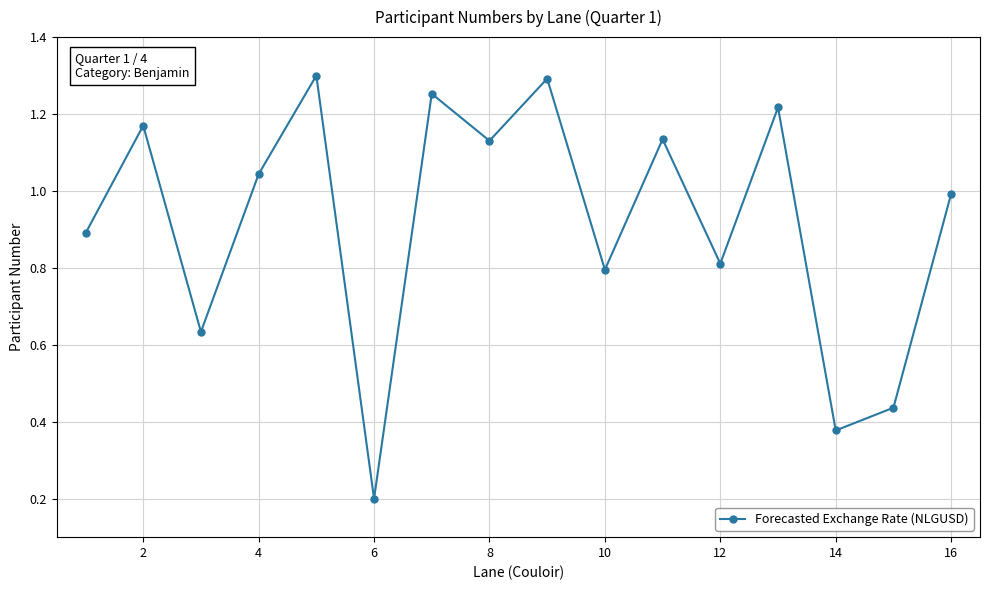

What is the average value?

0.9